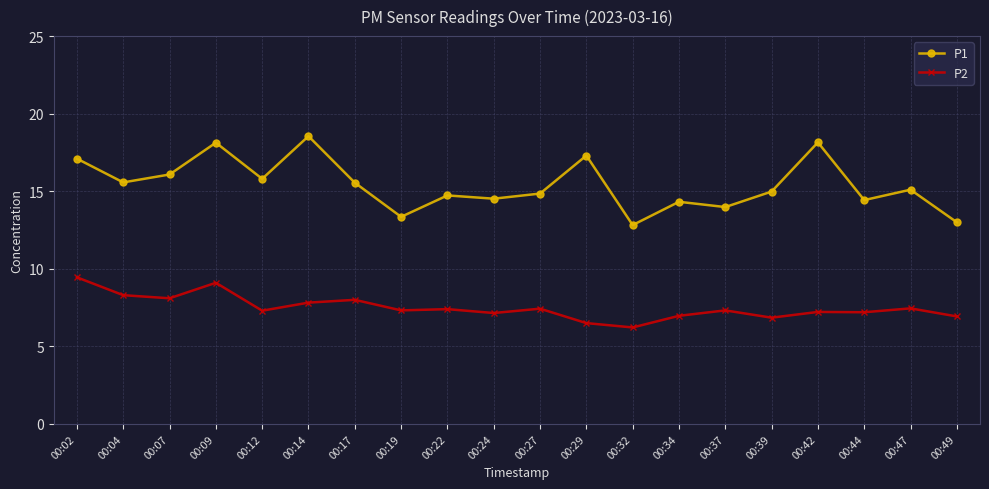

Is it true that P1 equals 7.6 at 00:34?

False